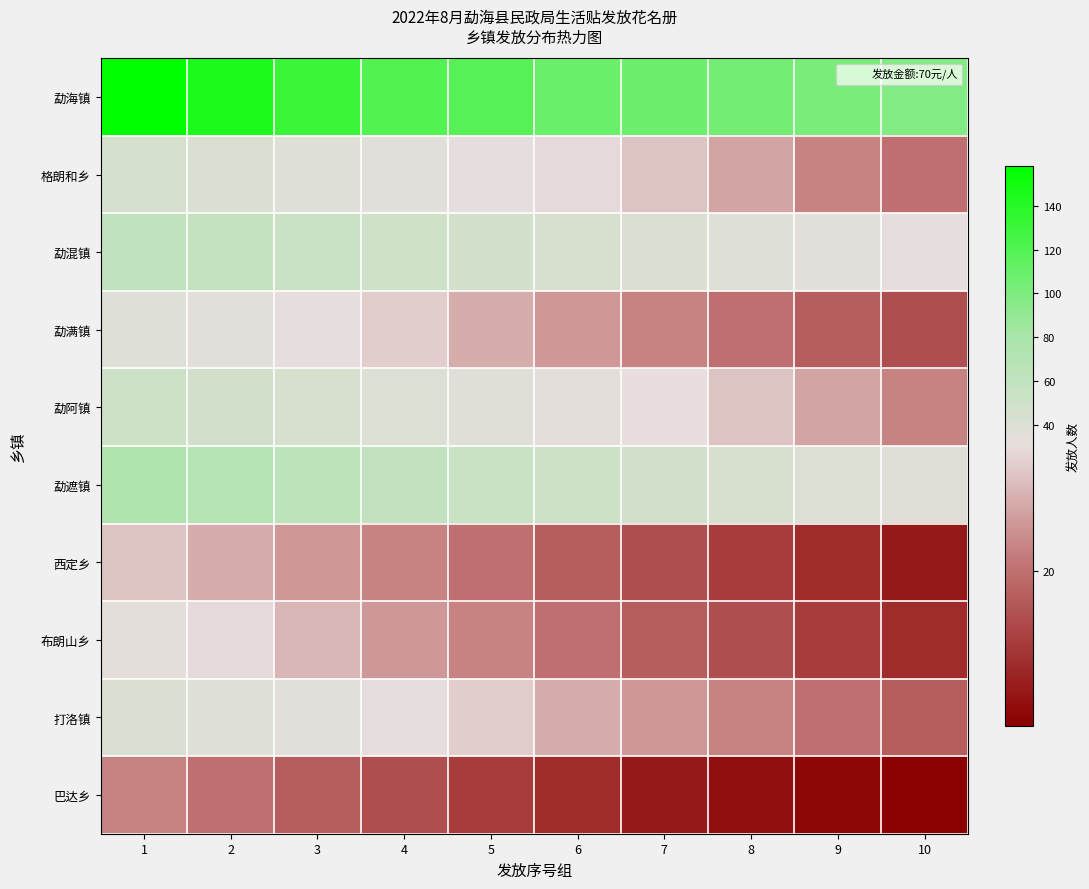

List the series in order of their peak value, highest first.

勐海镇, 勐遮镇, 勐混镇, 勐阿镇, 格朗和乡, 打洛镇, 勐满镇, 布朗山乡, 西定乡, 巴达乡